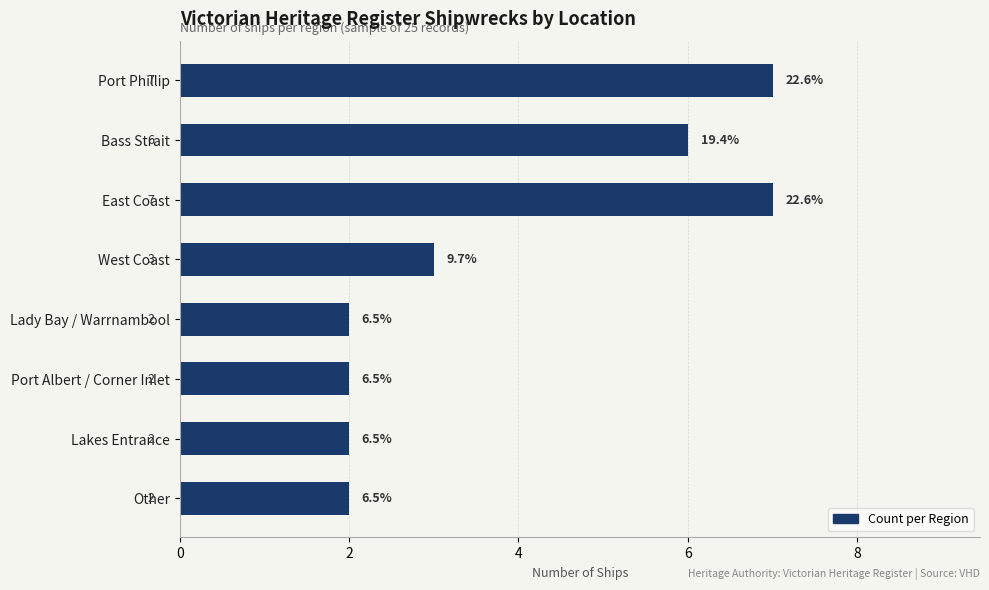

What is the value of the 7th bar from the top?

2